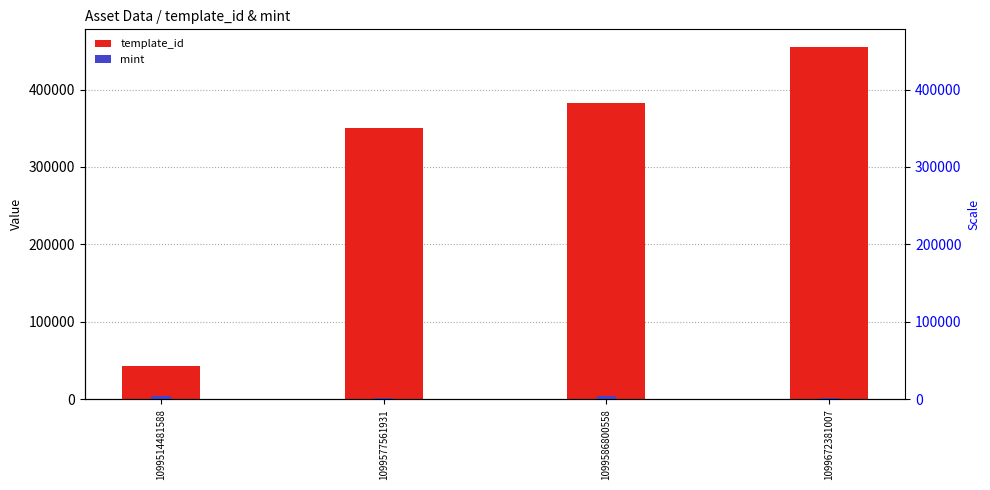

How many series are shown in this chart?

2